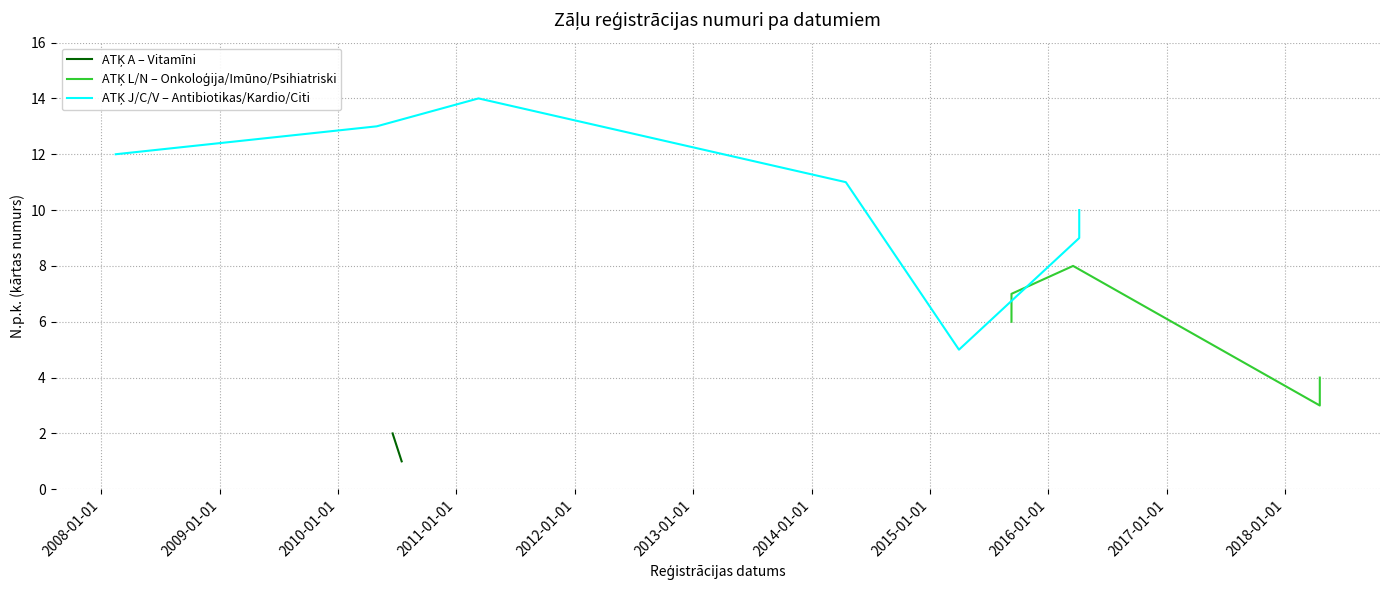

At which category does the chart reach its minimum across all series?

16.07.2010